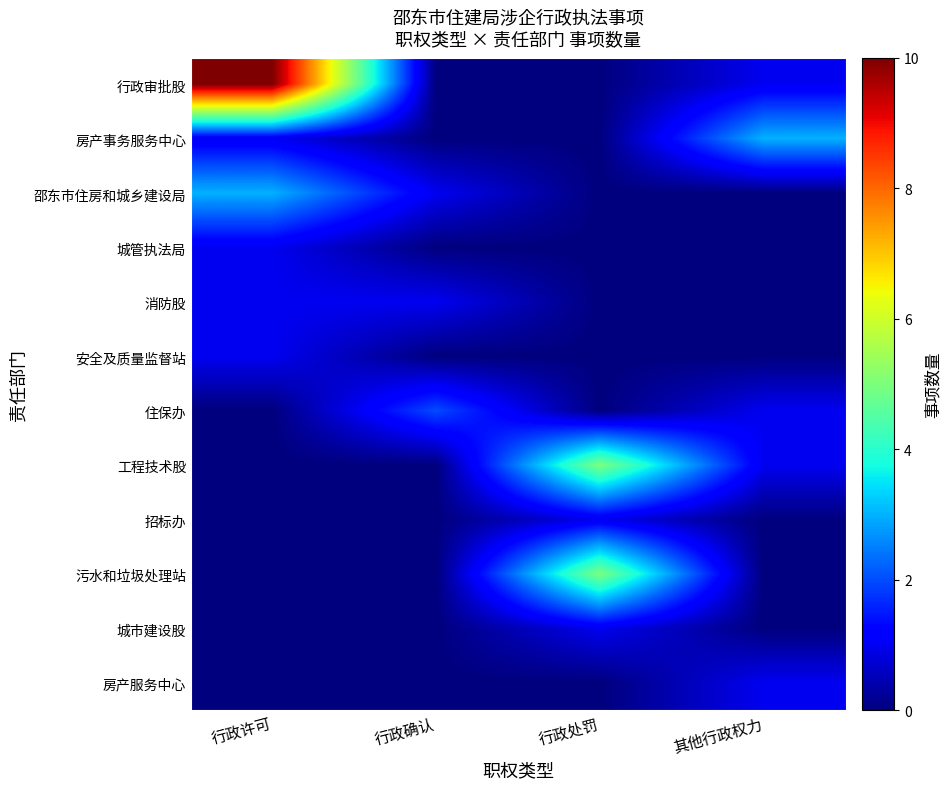

What is the spread (max minus min) of values at 行政许可?

10